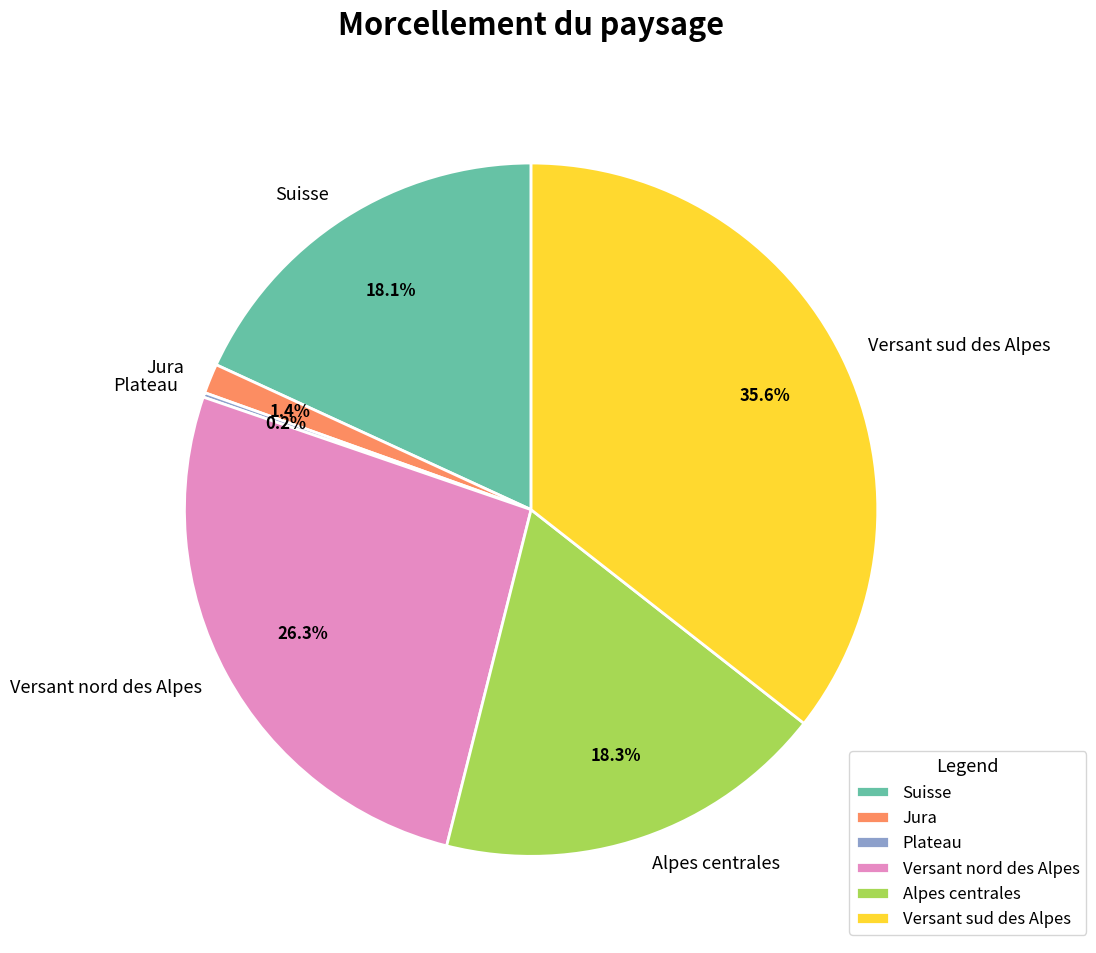

Which slice is the largest?

Versant sud des Alpes